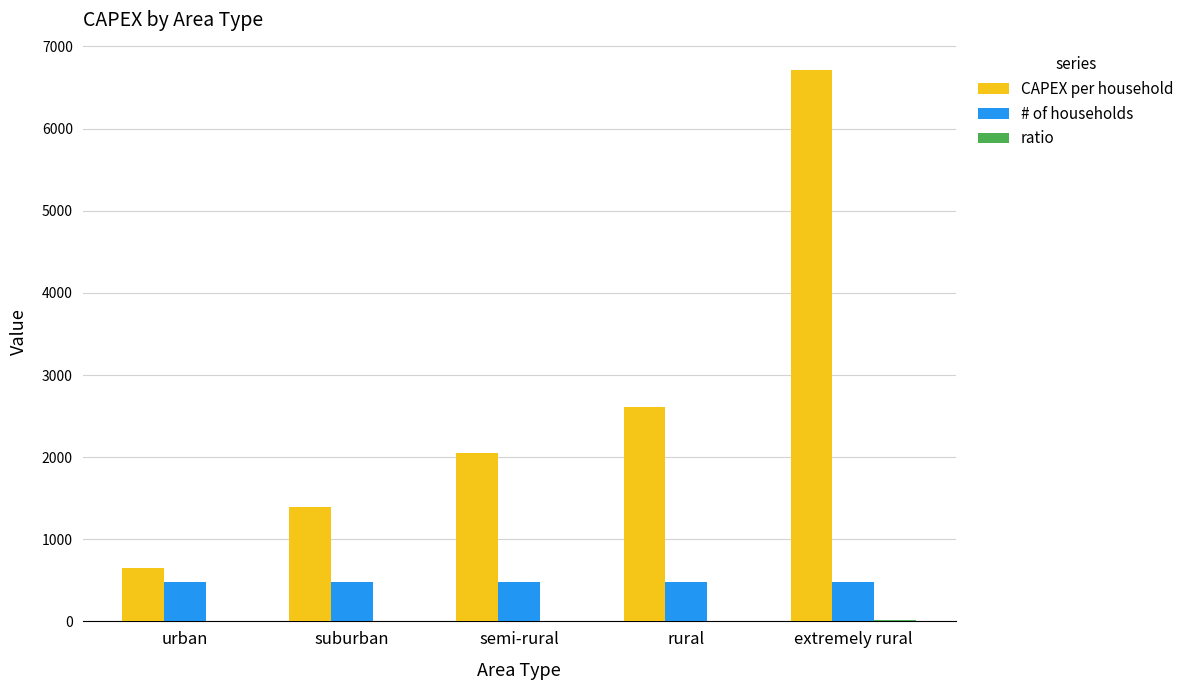

Which series has the largest total across all categories?

CAPEX per household